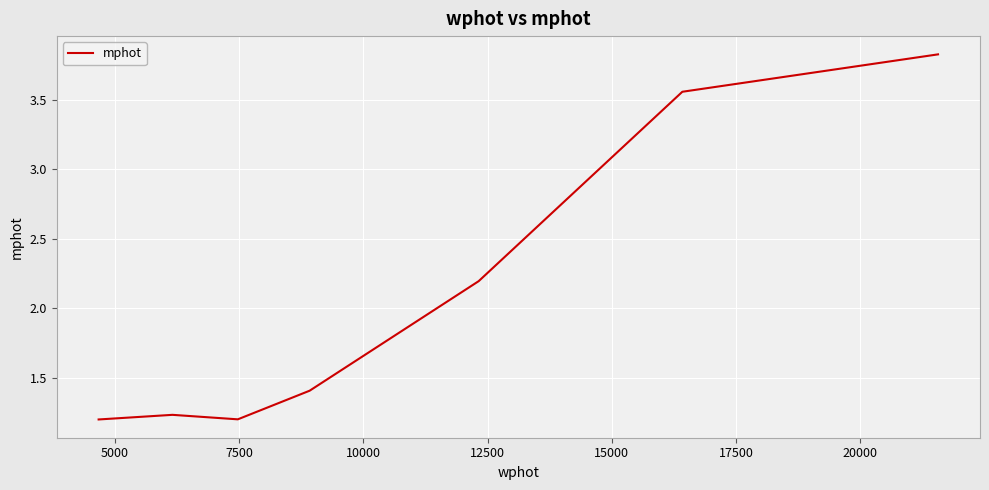

What is the difference between the maximum and minimum values?

2.6